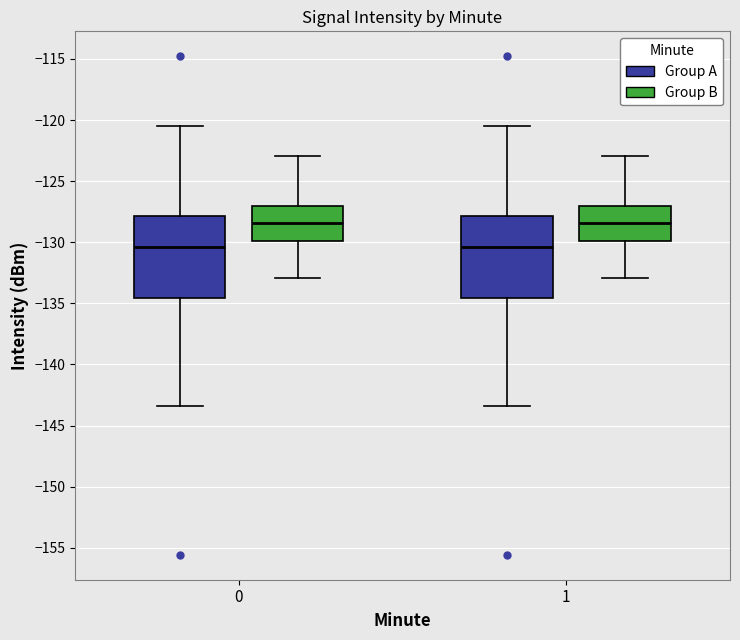

Reading left to right, transcribe this box plot: for each box, give where its median line is, the range the box spans, and where its two whiskers end, as read against the y-axis. The values are not printed on the chart, so give them approximately, as read against the axis.

0 (Group A): median -130.5, box -134.5 to -128.0, whiskers -143.5 to -120.5
0 (Group B): median -128.5, box -130.0 to -127.0, whiskers -133.0 to -123.0
1 (Group A): median -130.5, box -134.5 to -128.0, whiskers -143.5 to -120.5
1 (Group B): median -128.5, box -130.0 to -127.0, whiskers -133.0 to -123.0